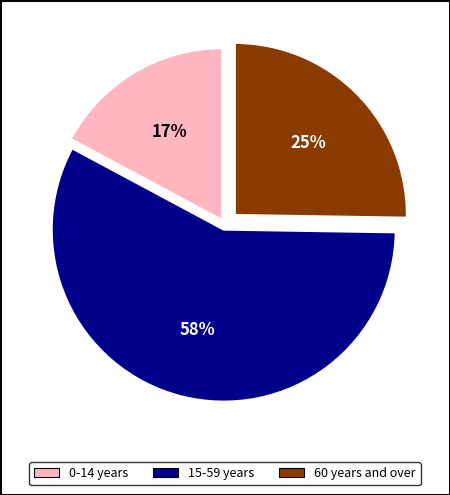

The 60 years and over slice represents 18% of the pie. True or false?

False